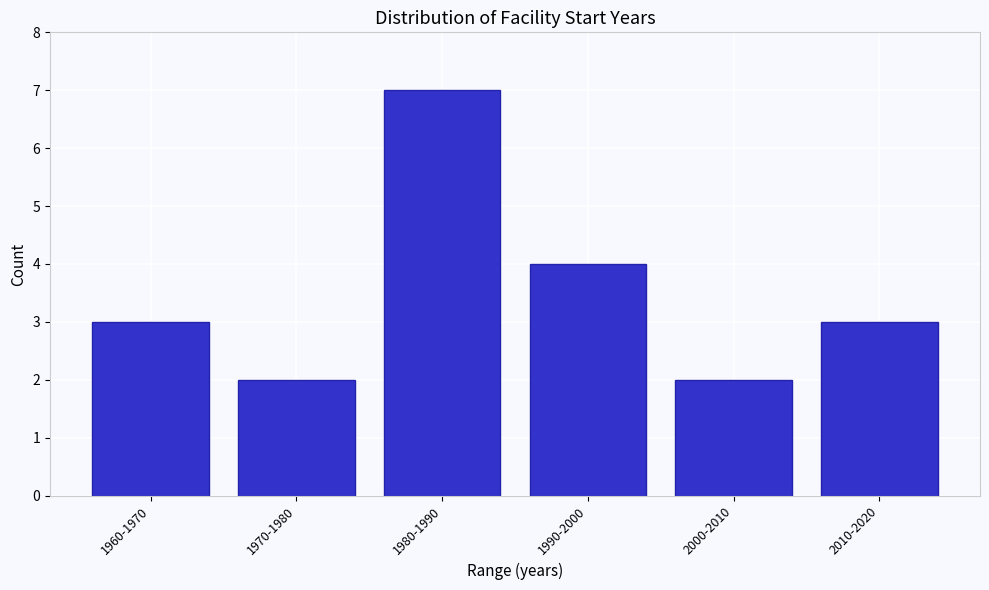

Reading left to right, what are all the values shown in this chart?

1960-1970=3	1970-1980=2	1980-1990=7	1990-2000=4	2000-2010=2	2010-2020=3